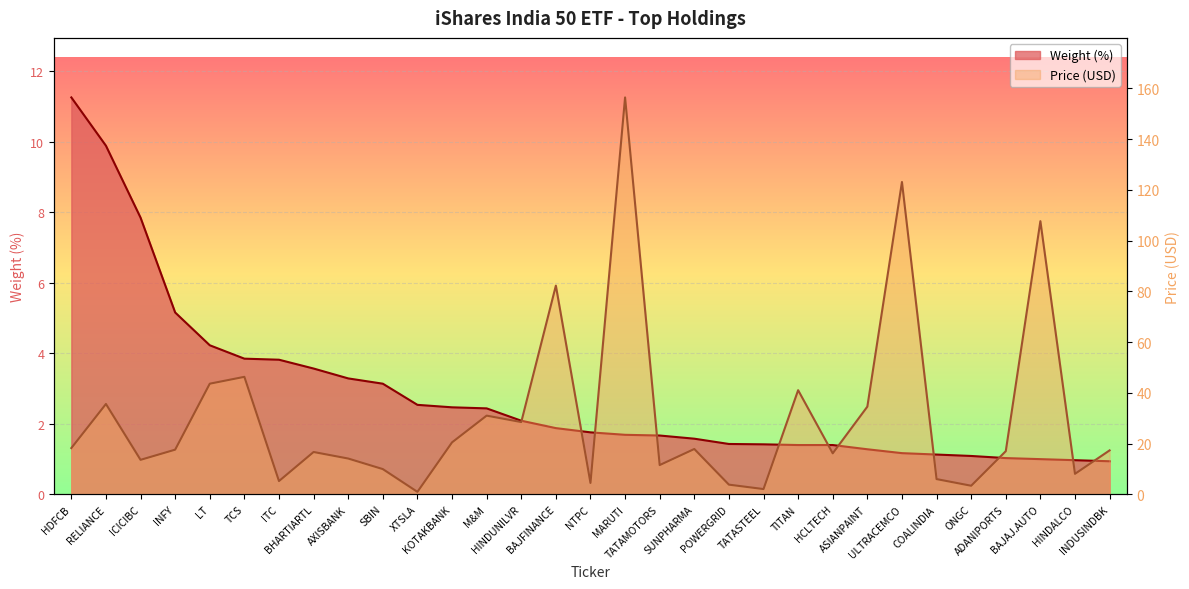

What position from the right is SUNPHARMA?

13